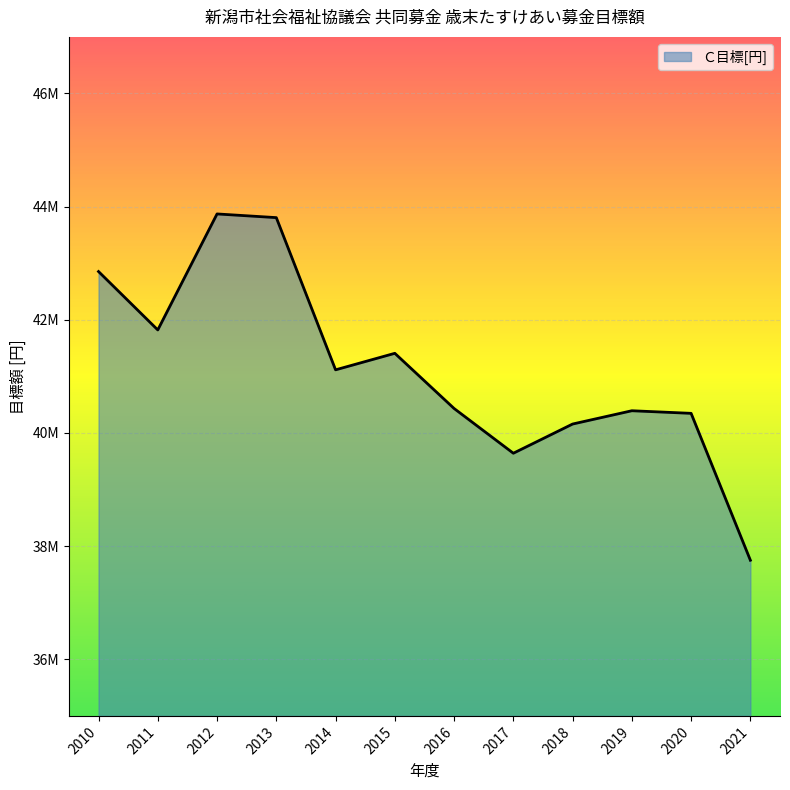

Does the chart have visible grid lines?

Yes